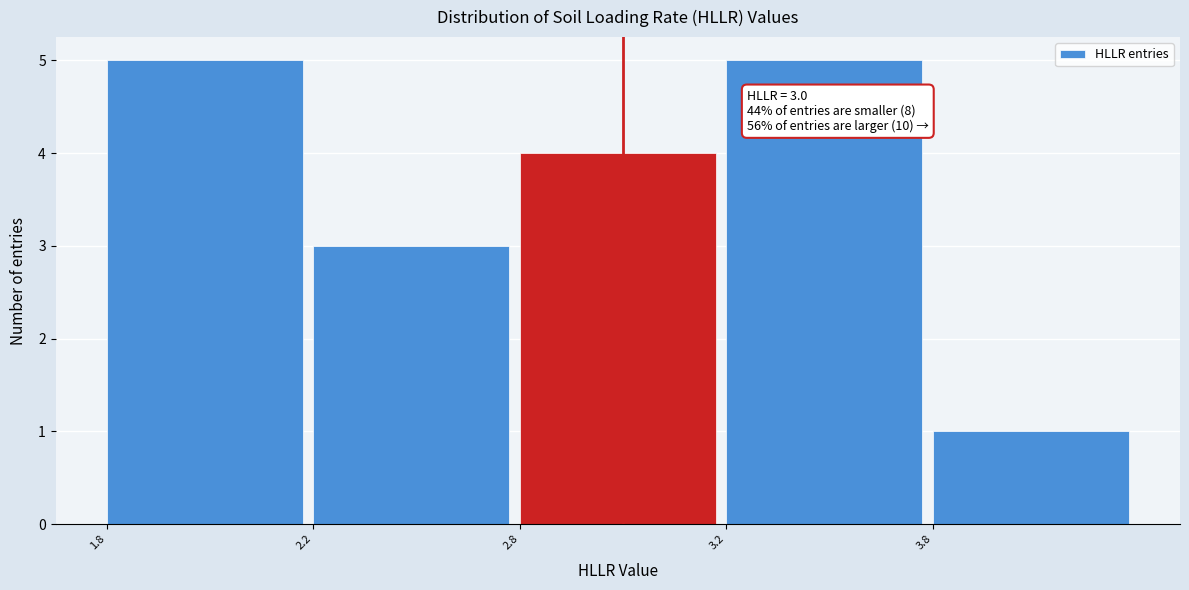

Reading right to left, transcribe all the data shown in this chart.

3.8=1	3.2=5	2.8=4	2.2=3	1.8=5